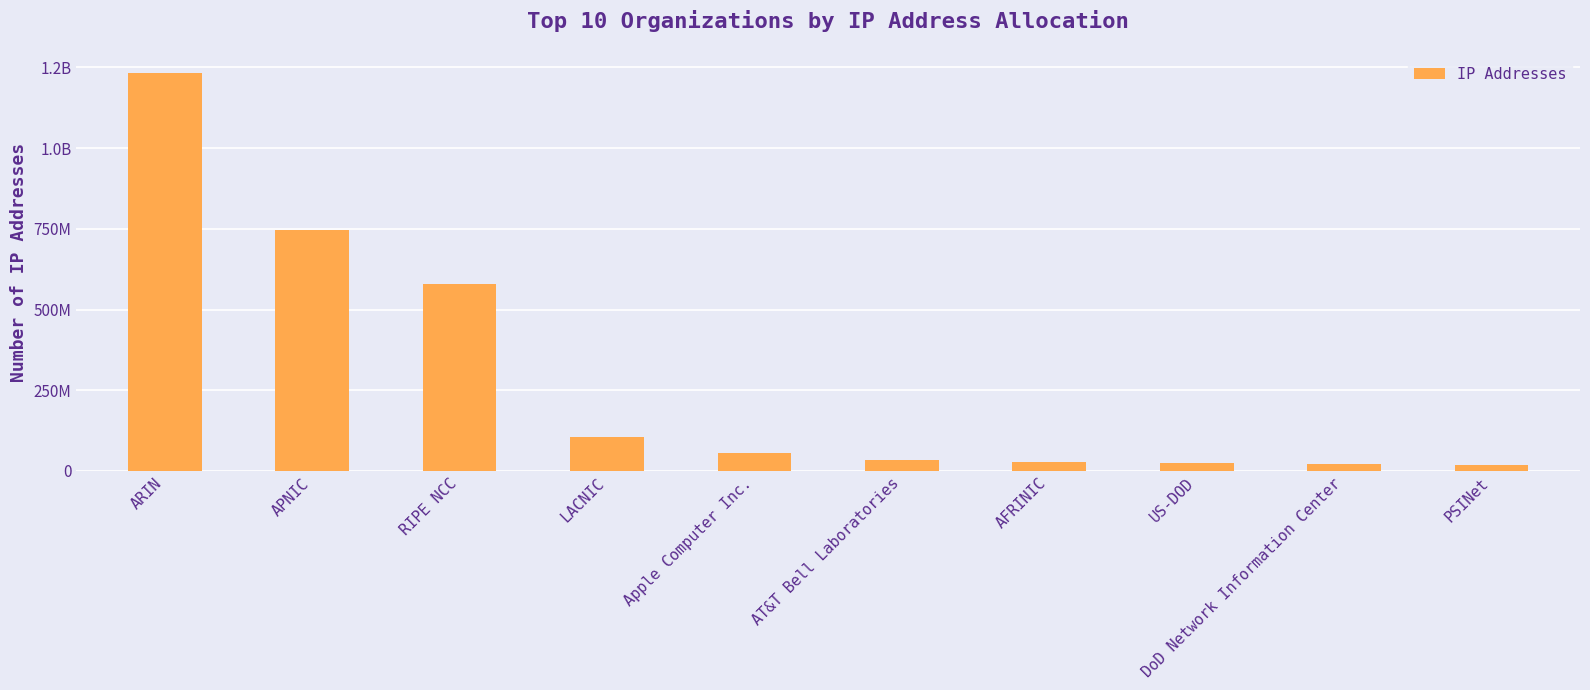

Reading left to right, transcribe all the data shown in this chart.

1232930847	746010811	577856667	105758797	55228928	35081985	26568964	26084352	20710912	17201351